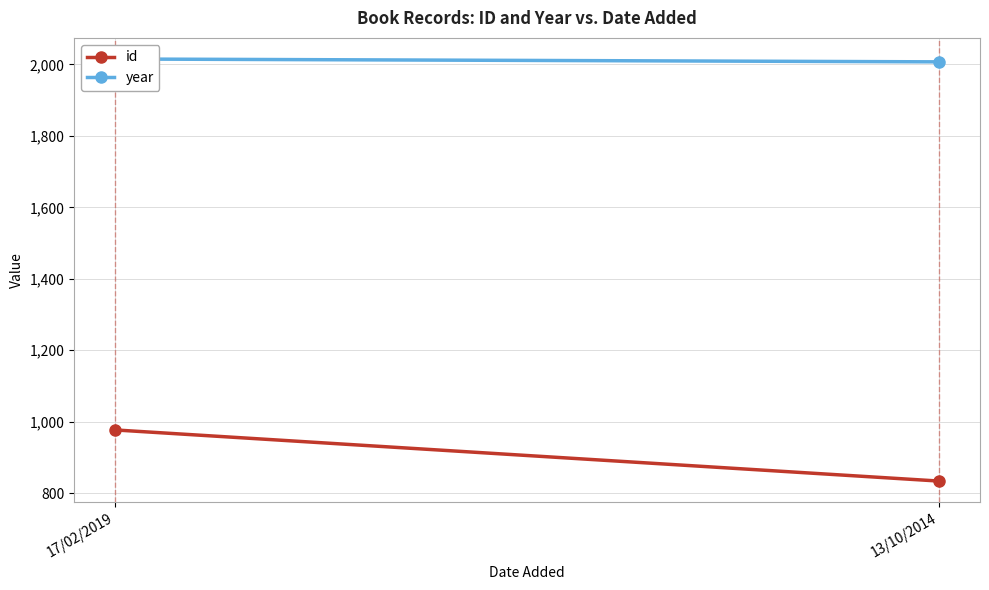

Read the id value at 13/10/2014, to the nearest 50.

850